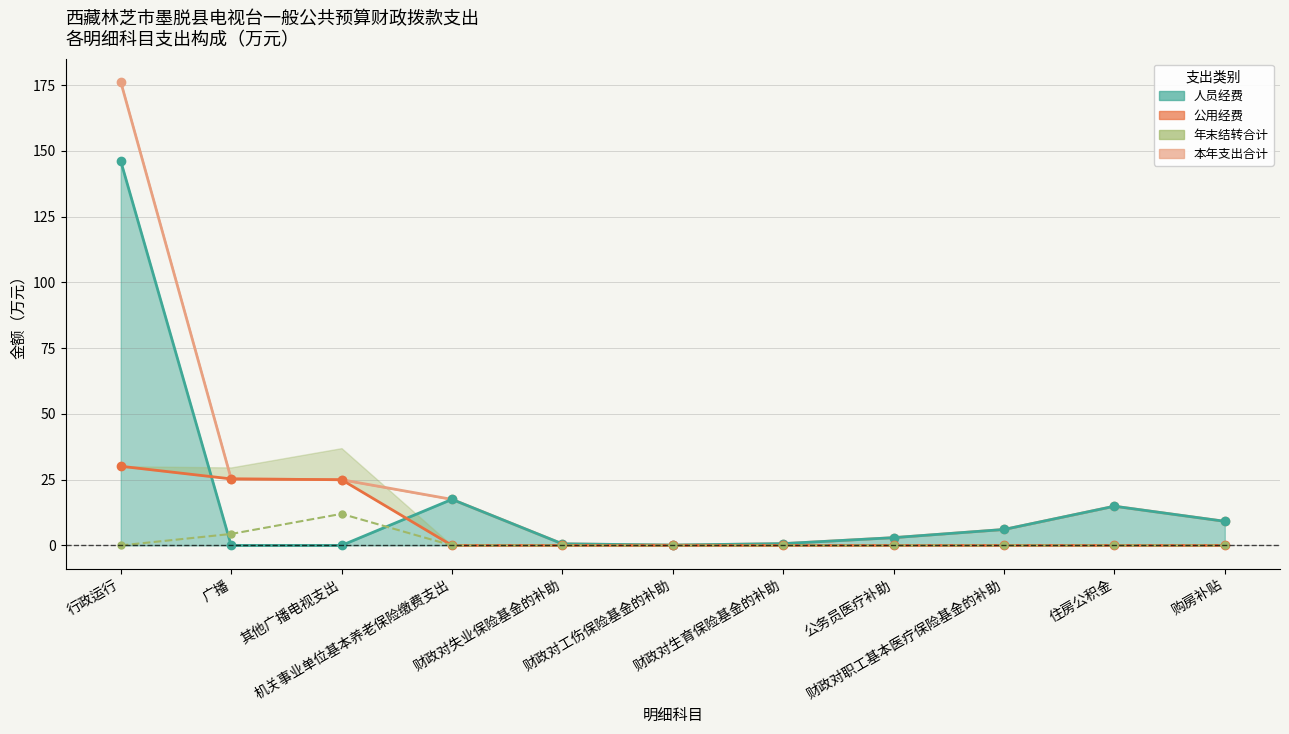

Between which two adjacent categories do 年末结转合计_line and 人员经费_line first intersect?

行政运行 and 广播